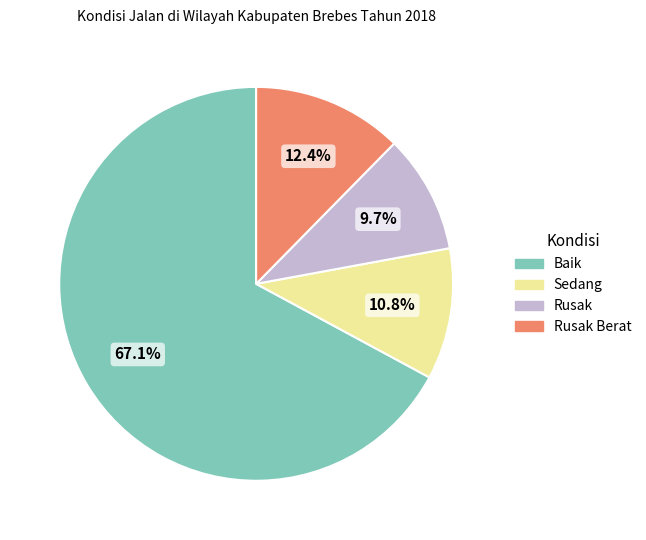

What portion of the pie excludes Sedang?

89.2%